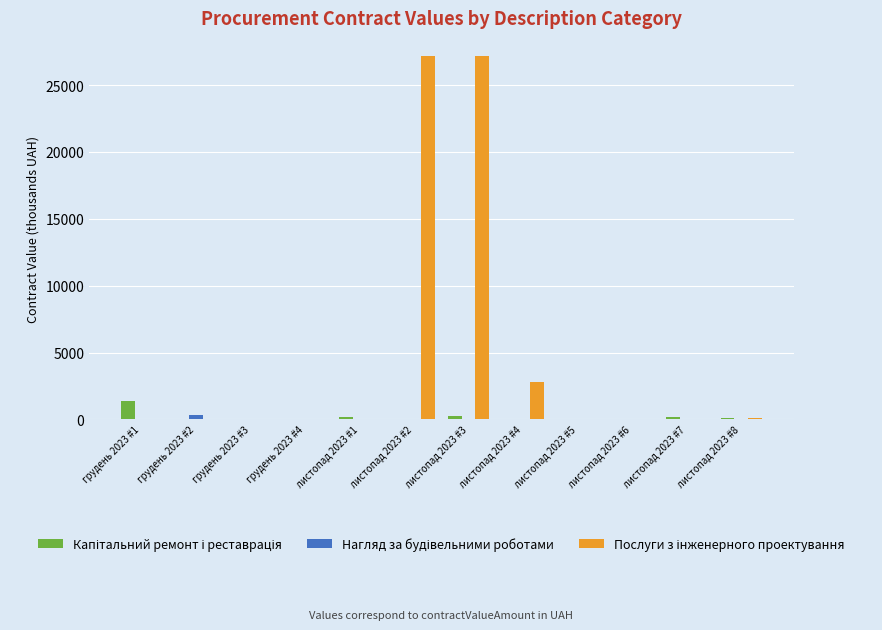

Is it true that Послуги з інженерного проектування equals 7.3 at грудень 2023 #4?

True